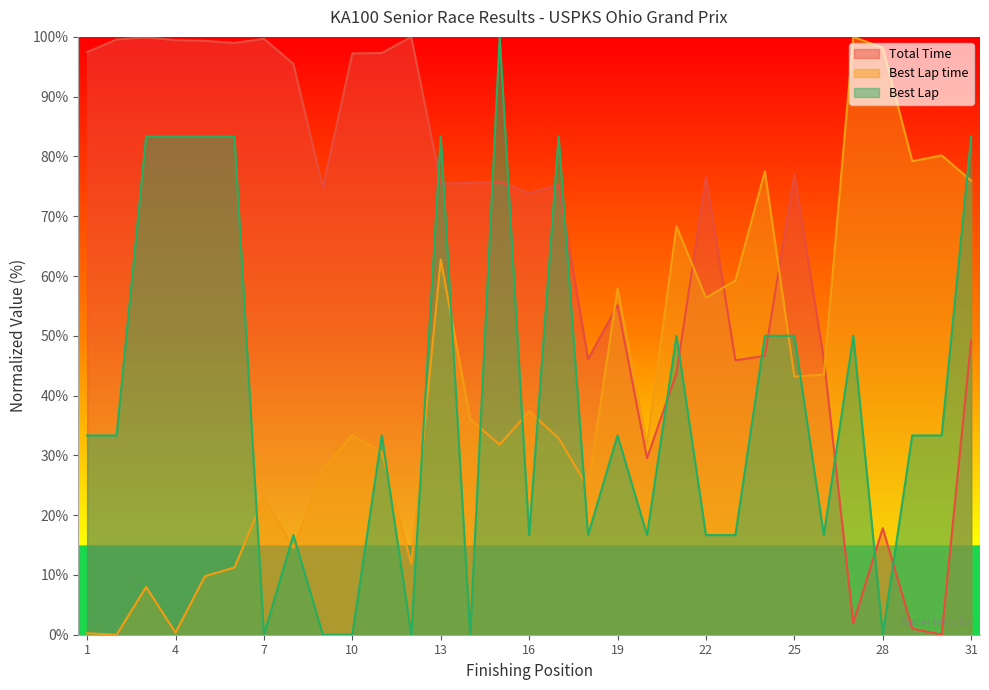

At Ben Lyda, list the series in order from smallest to largest.

Best Lap, Best Lap time, Total Time